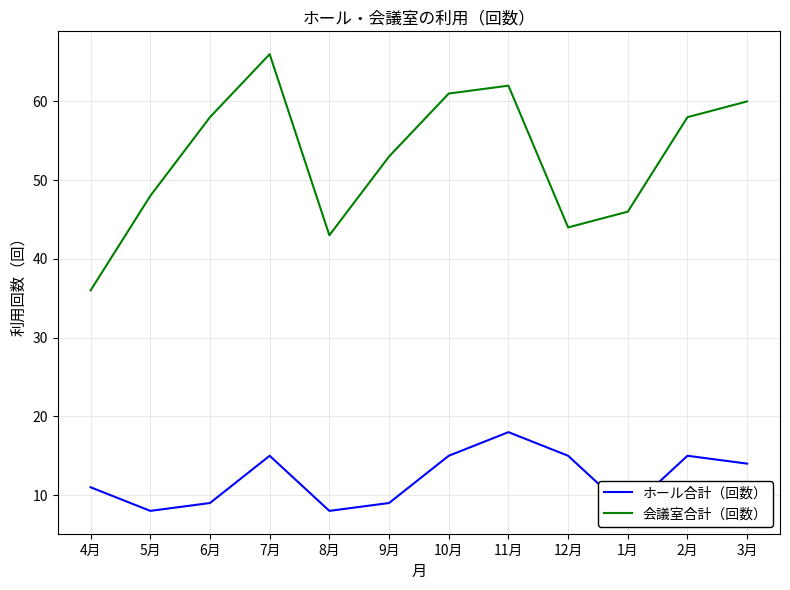

Which series has the largest total across all categories?

会議室合計（回数）